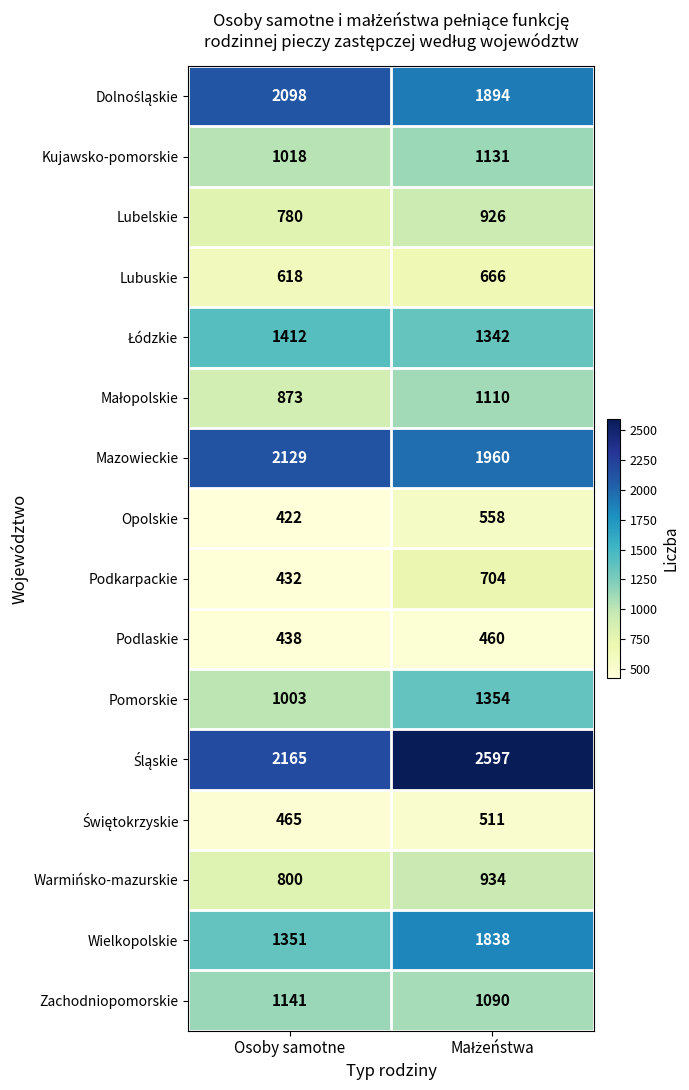

What is the difference between the maximum and minimum values in the Podkarpackie series?

272